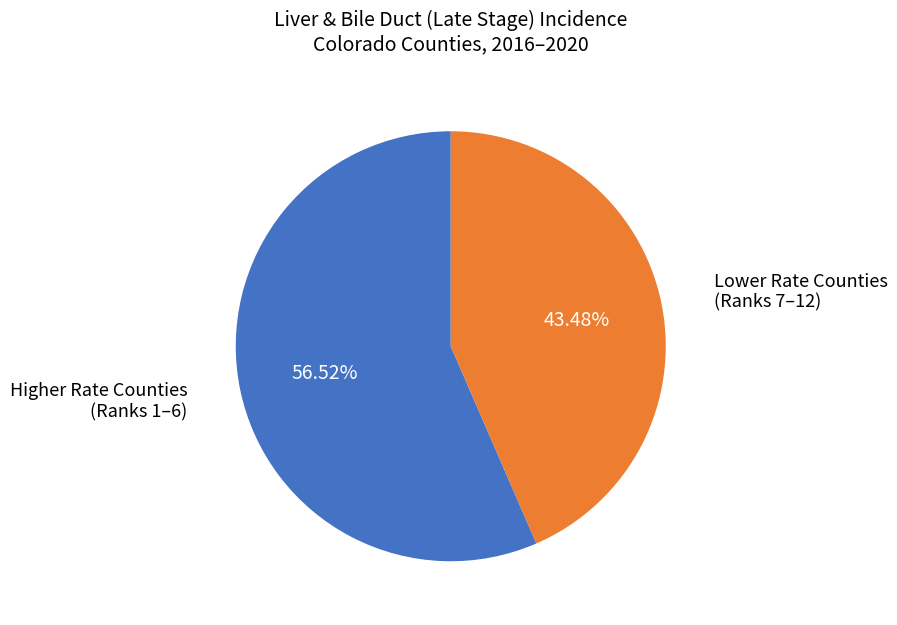

Does any single category account for the majority?

Yes